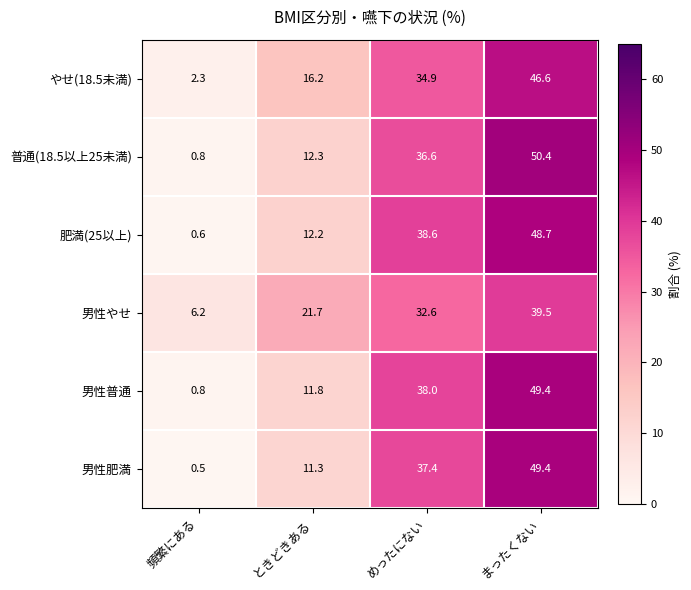

Reading right to left, what are all the values shown in this chart?

やせ(18.5未満): まったくない=46.6	めったにない=34.9	ときどきある=16.2	頻繁にある=2.3
普通(18.5以上25未満): まったくない=50.4	めったにない=36.6	ときどきある=12.3	頻繁にある=0.8
肥満(25以上): まったくない=48.7	めったにない=38.6	ときどきある=12.2	頻繁にある=0.6
男性やせ: まったくない=39.5	めったにない=32.6	ときどきある=21.7	頻繁にある=6.2
男性普通: まったくない=49.4	めったにない=38.0	ときどきある=11.8	頻繁にある=0.8
男性肥満: まったくない=49.4	めったにない=37.4	ときどきある=11.3	頻繁にある=0.5